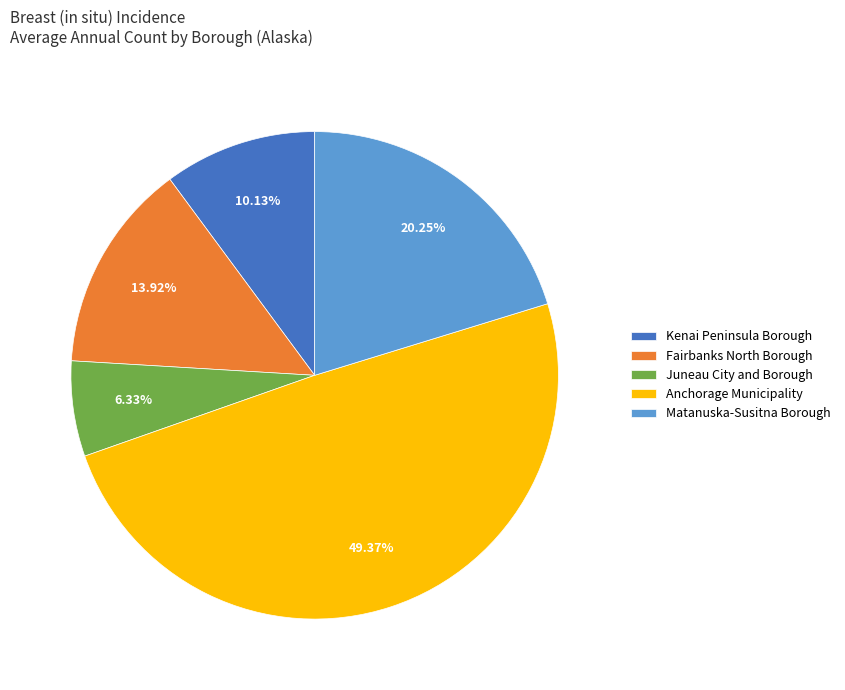

Rank the categories by value from highest to lowest.

Anchorage Municipality, Matanuska-Susitna Borough, Fairbanks North Borough, Kenai Peninsula Borough, Juneau City and Borough